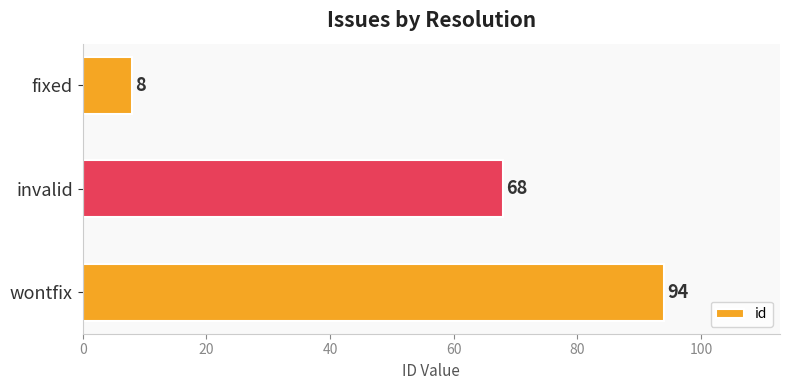

What is the sum of all values?

170